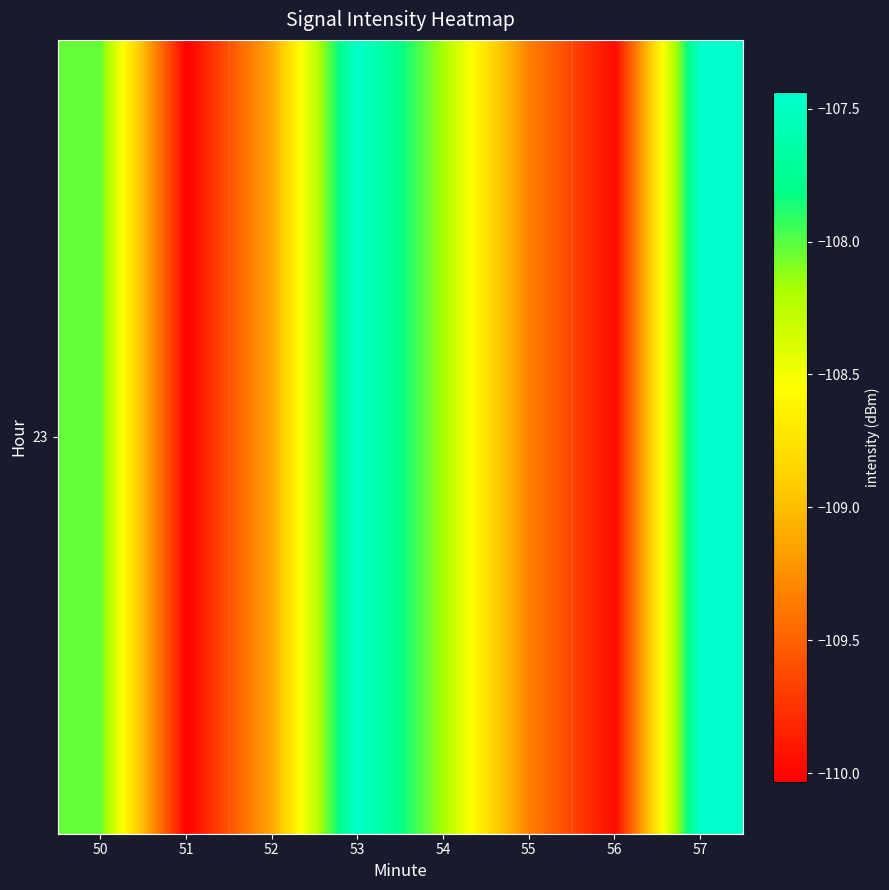

How many series are shown in this chart?

1